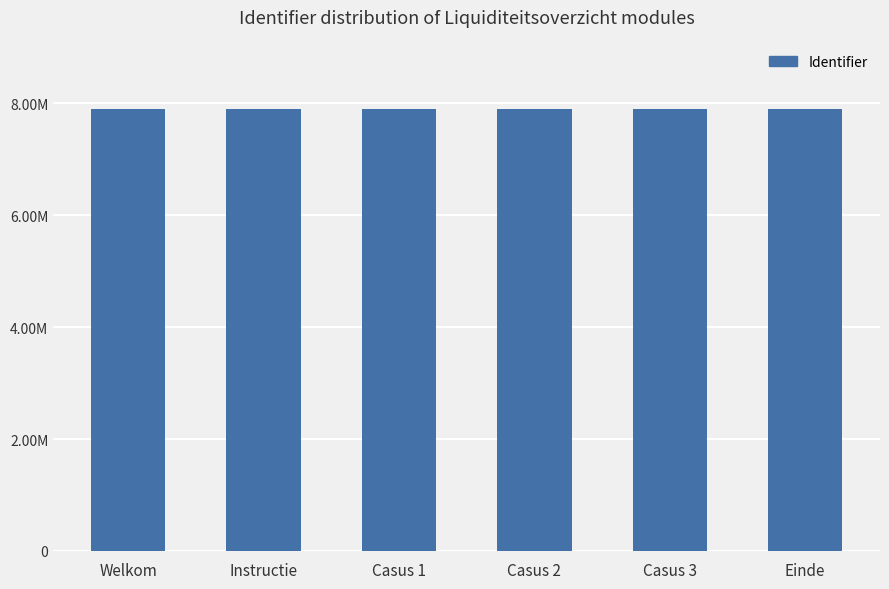

Does the chart contain any negative values?

No